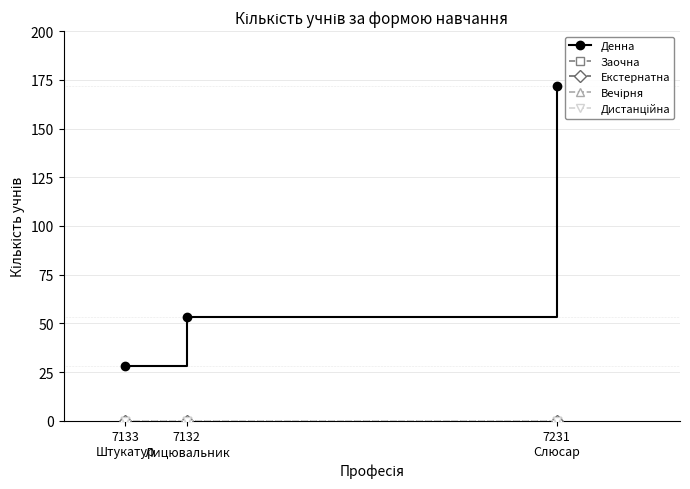

Reading right to left, what are all the values shown in this chart?

Денна: 172	53	28
Заочна: 0	0	0
Екстернатна: 0	0	0
Вечірня: 0	0	0
Дистанційна: 0	0	0